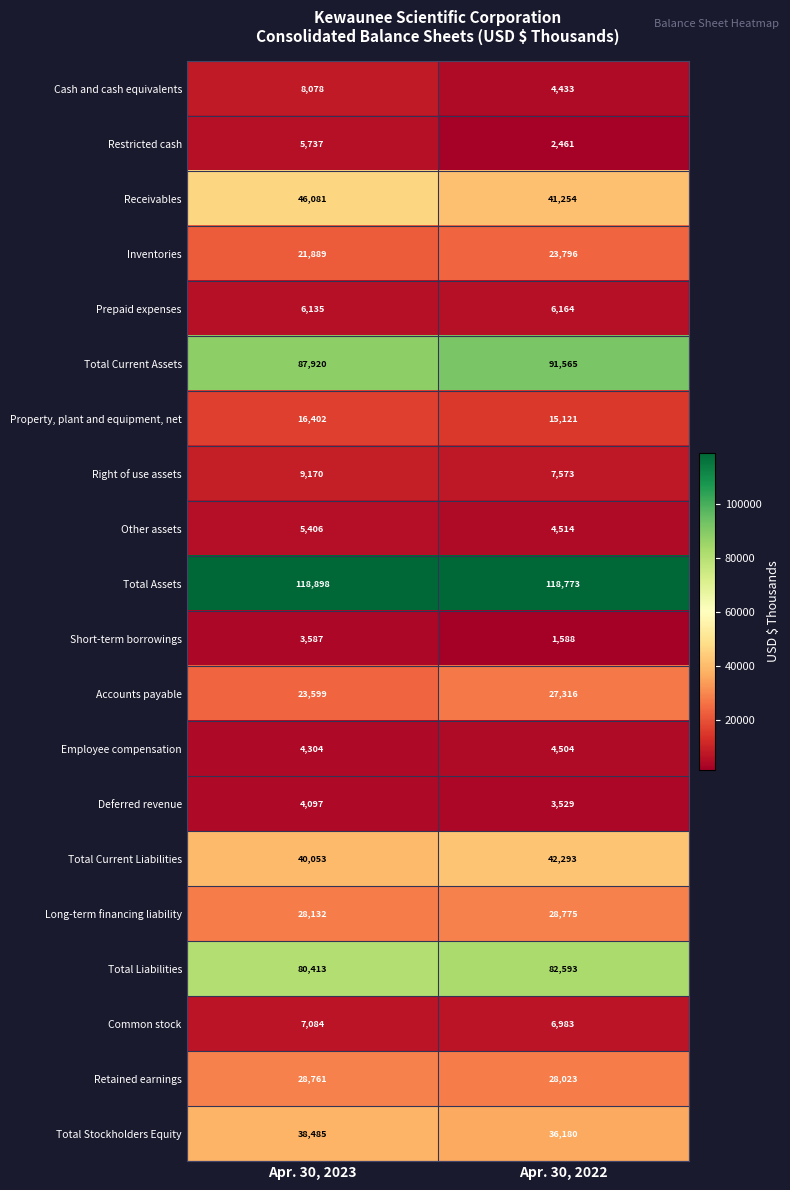

What is the difference between the maximum and minimum values in the Restricted cash series?

3276